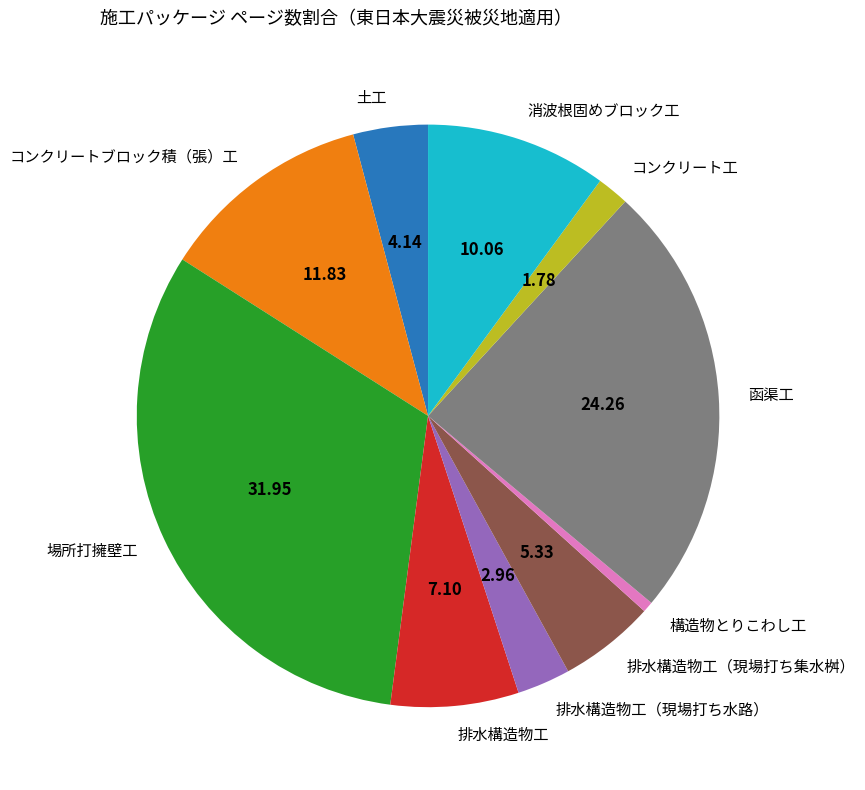

Which has a higher value, 排水構造物工 or 排水構造物工（現場打ち集水桝）?

排水構造物工